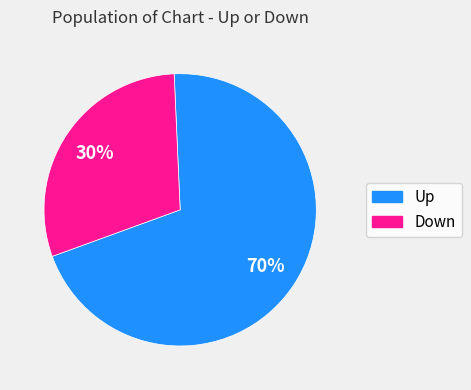

To the nearest percent, what is the difference between the largest and smallest slice percentages?

40%